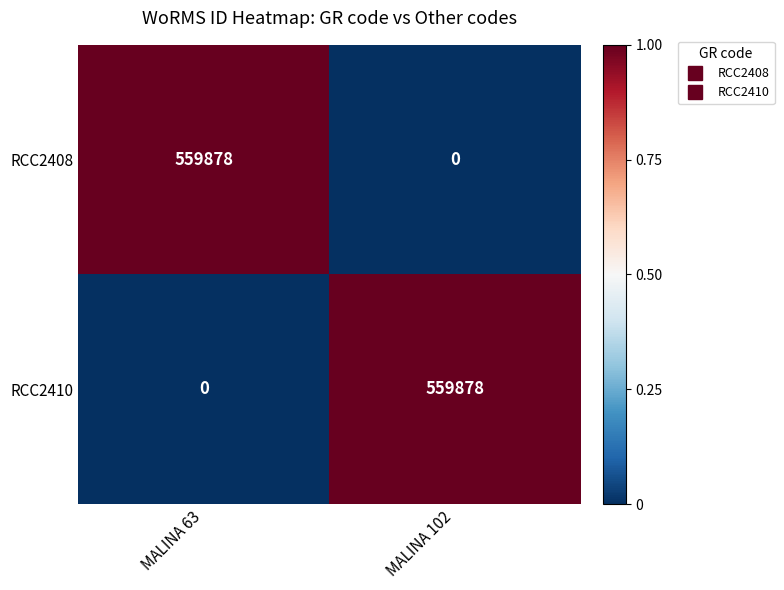

What is the total value across all series at MALINA 102?

559878